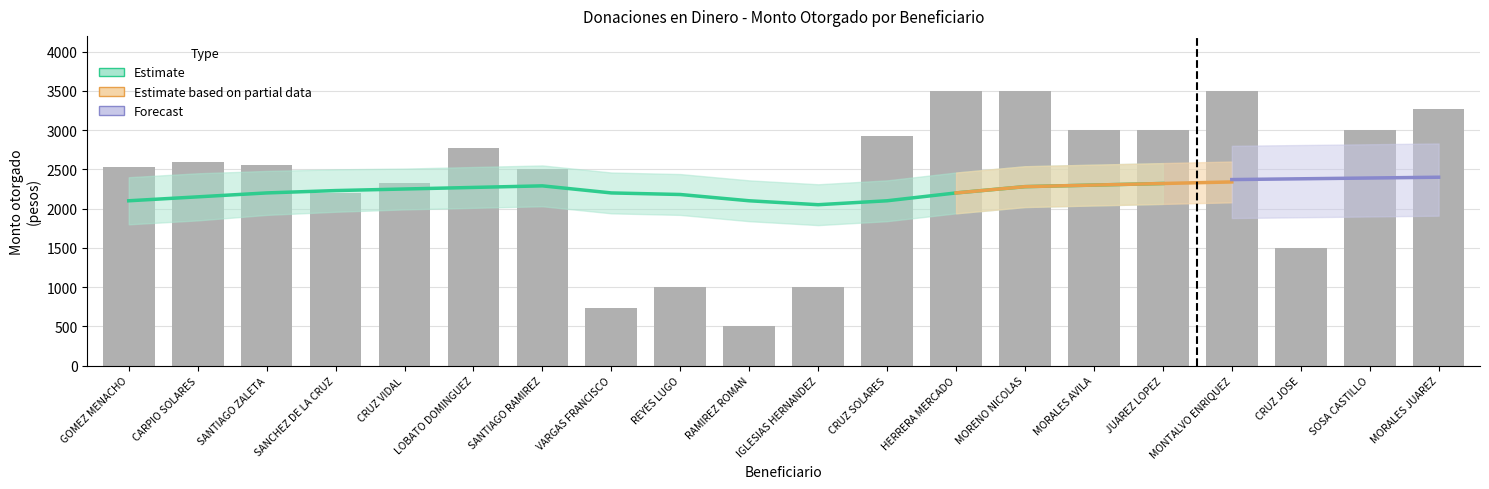

The value at CARPIO SOLARES is 2600. True or false?

True